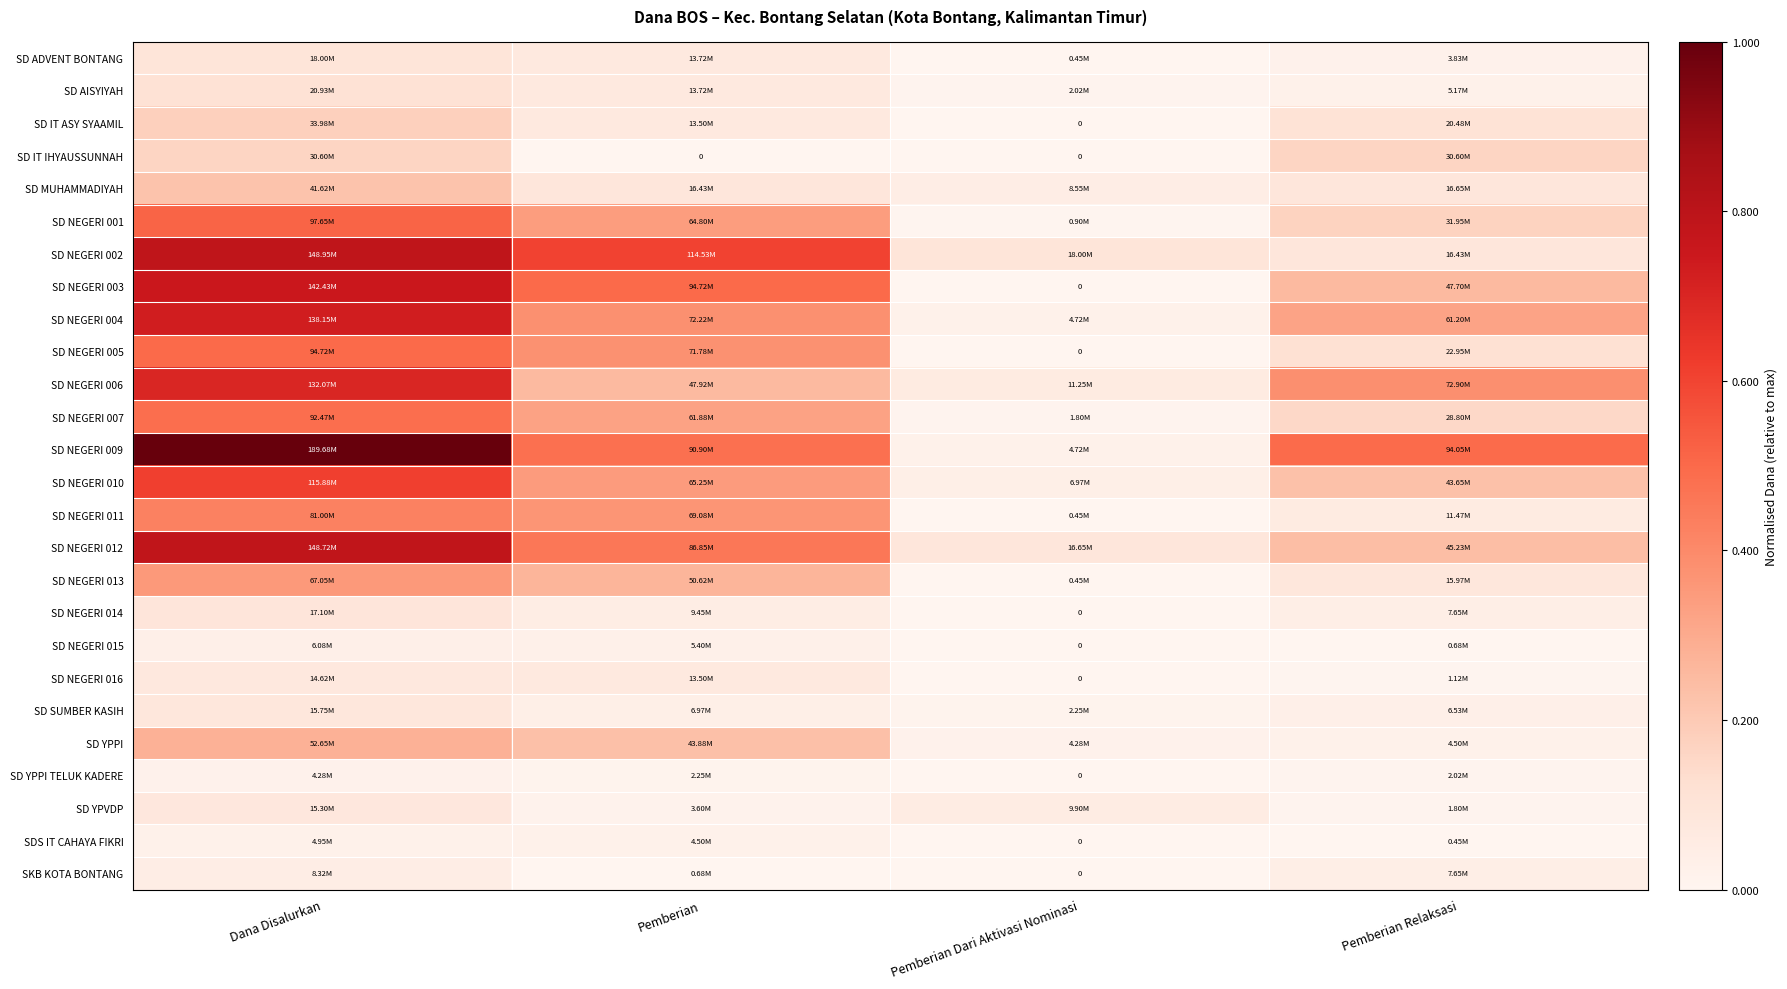

Which label corresponds to the largest value in the chart?

Dana Disalurkan